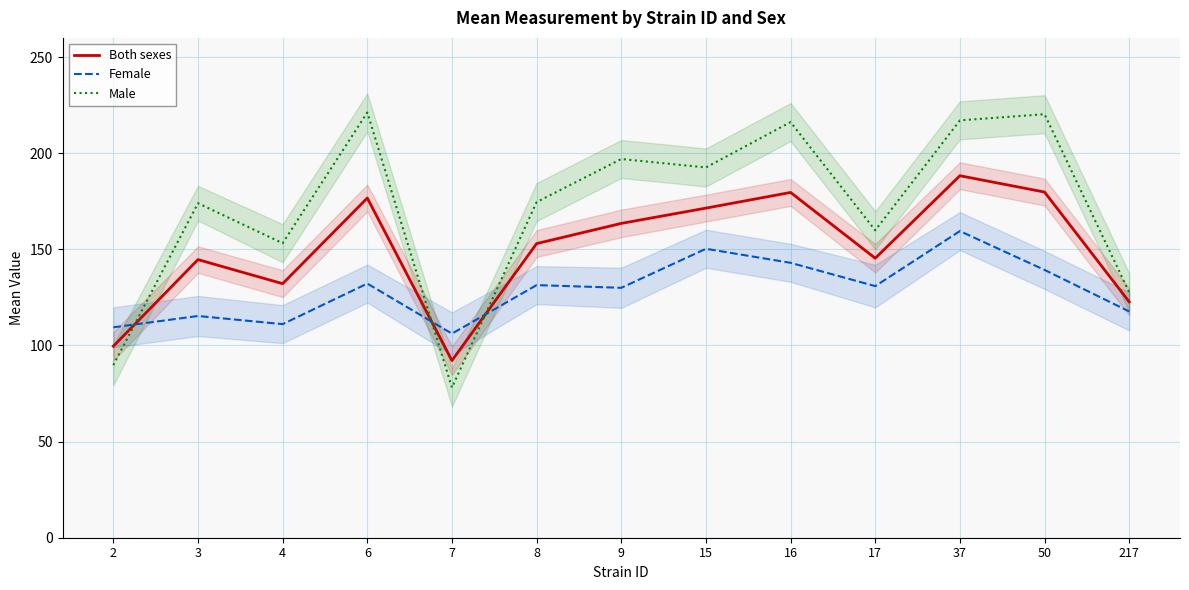

List the series in order of their overall mean, highest first.

Male, Both sexes, Female